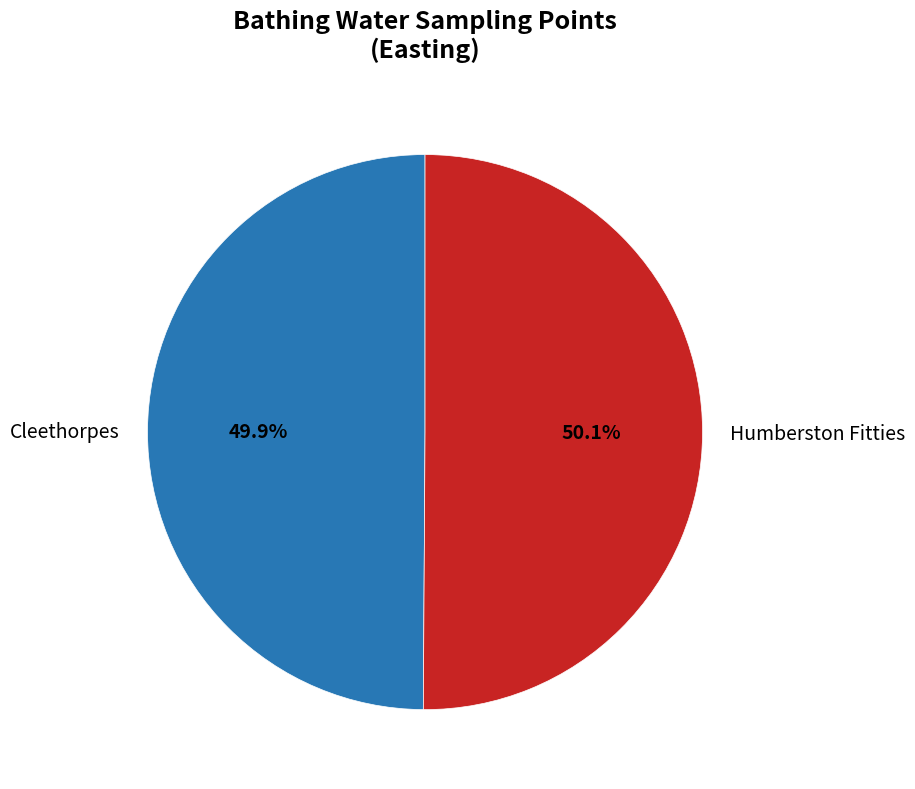

How many slices are in this pie chart?

2